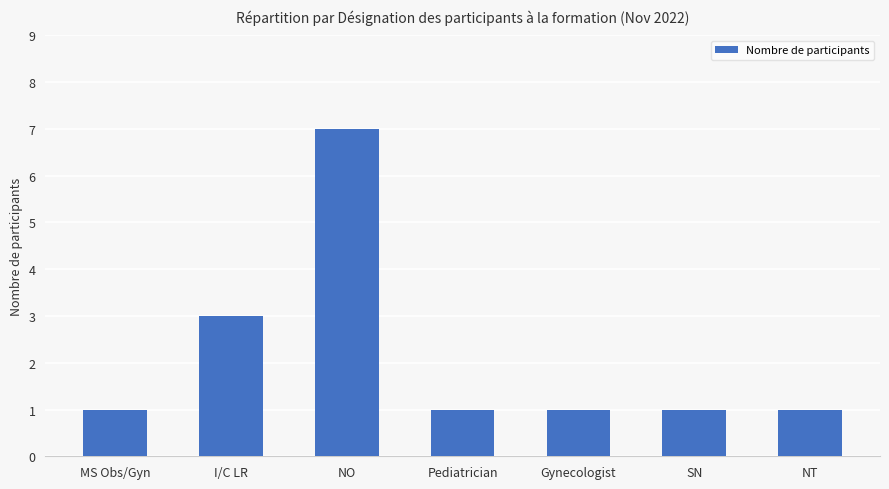

What is the average value?

2